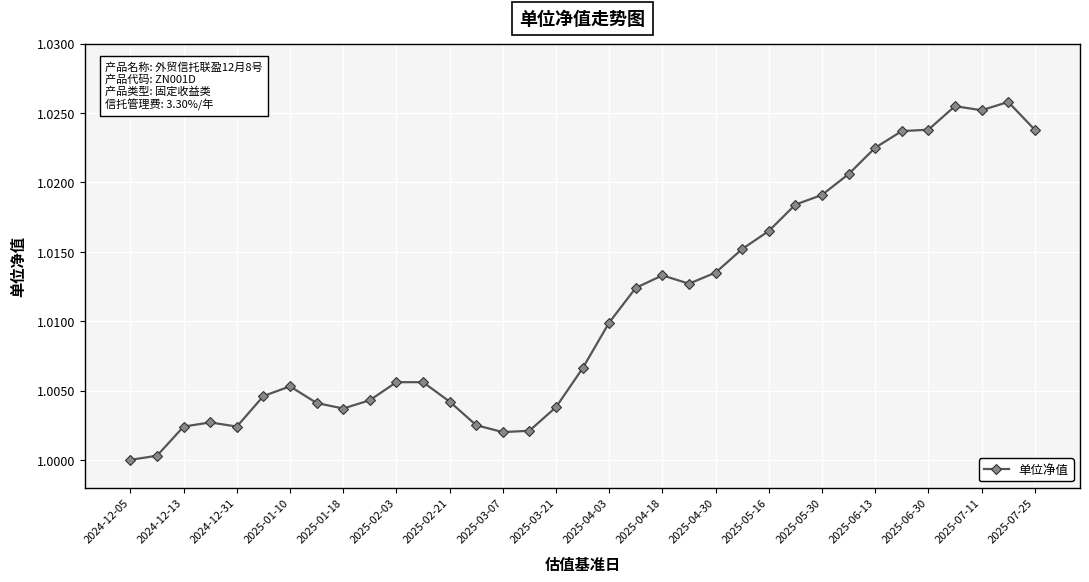

How many data points does each series have?

35